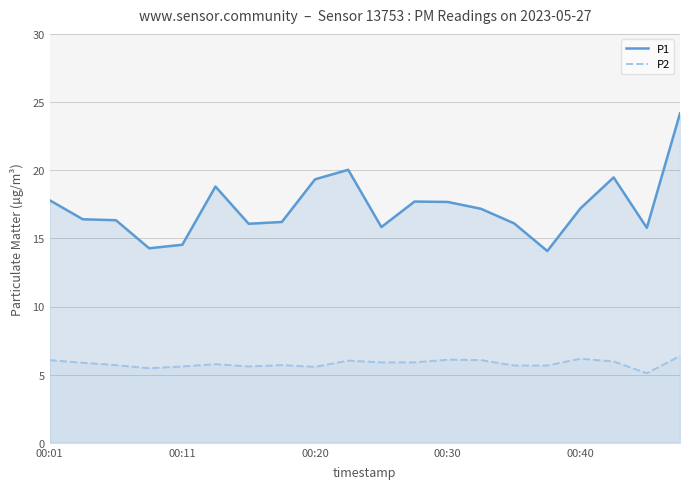

True or false: P1 and P2 intersect in this chart.

False